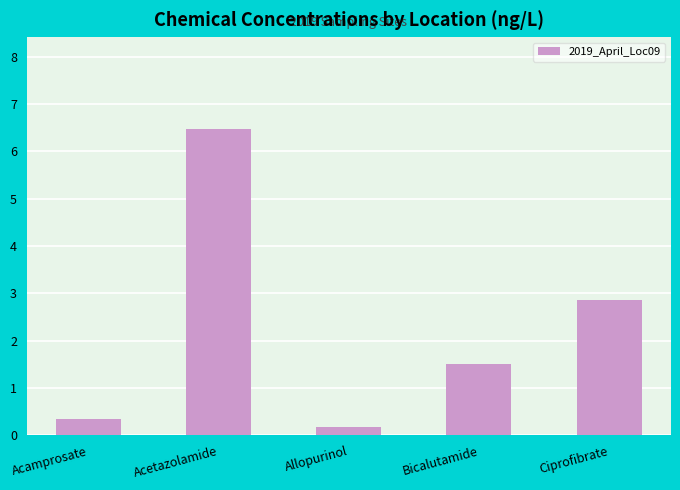

What is the label of the 5th bar from the right?

Acamprosate